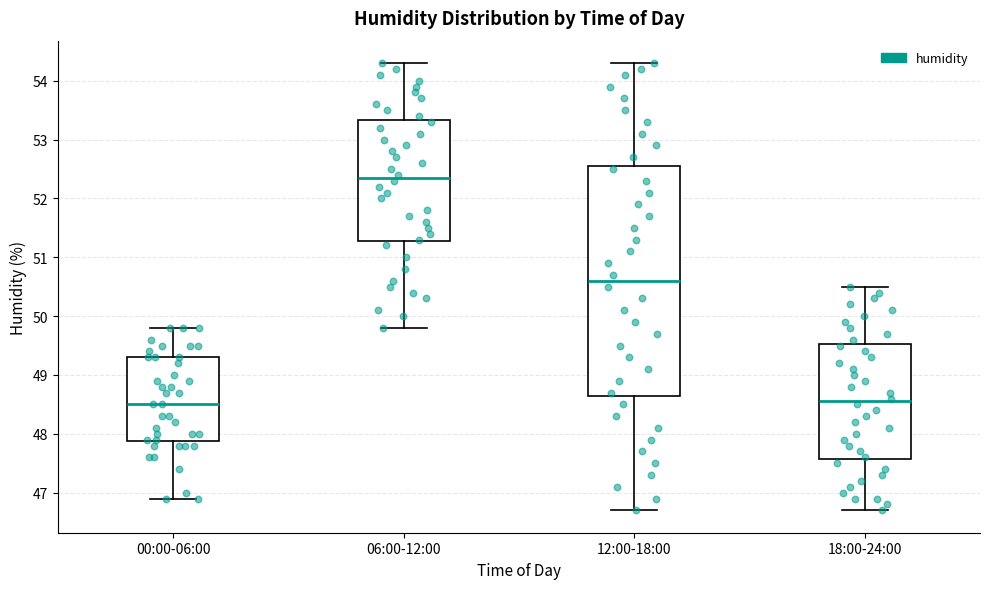

Reading left to right, transcribe this box plot: for each box, give where its median line is, the range the box spans, and where its two whiskers end, as read against the y-axis. The values are not printed on the chart, so give them approximately, as read against the axis.

00:00-06:00: median 48.5, box 47.9 to 49.3, whiskers 46.9 to 49.8
06:00-12:00: median 52.4, box 51.3 to 53.3, whiskers 49.8 to 54.3
12:00-18:00: median 50.6, box 48.7 to 52.6, whiskers 46.7 to 54.3
18:00-24:00: median 48.6, box 47.6 to 49.5, whiskers 46.7 to 50.5